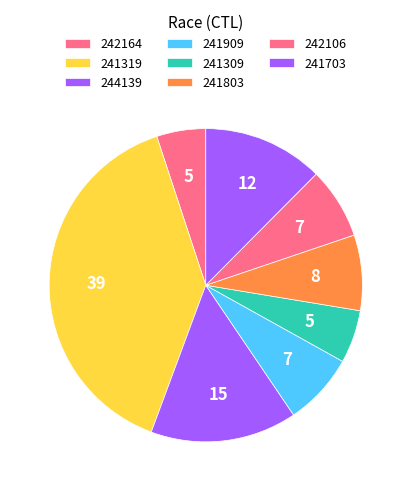

What is the ratio of the value at 242164 to the value at 241803?

0.6